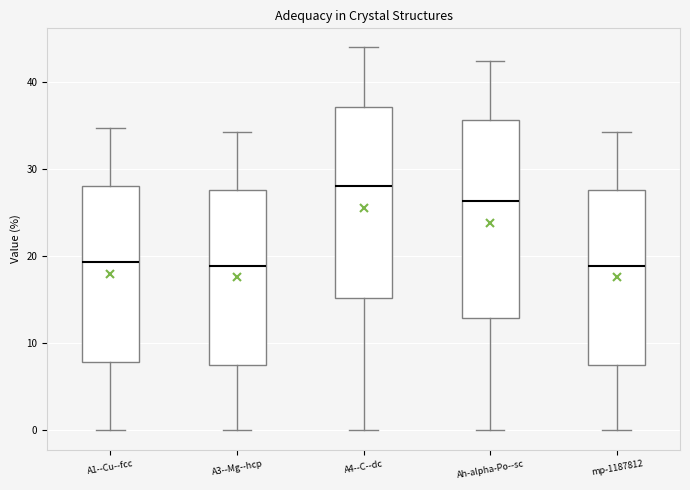

Reading left to right, transcribe this box plot: for each box, give where its median line is, the range the box spans, and where its two whiskers end, as read against the y-axis. The values are not printed on the chart, so give them approximately, as read against the axis.

A1--Cu--fcc: median 19, box 8 to 28, whiskers 0 to 35
A3--Mg--hcp: median 19, box 7 to 28, whiskers 0 to 34
A4--C--dc: median 28, box 15 to 37, whiskers 0 to 44
Ah-alpha-Po--sc: median 26, box 13 to 36, whiskers 0 to 42
mp-1187812: median 19, box 7 to 28, whiskers 0 to 34